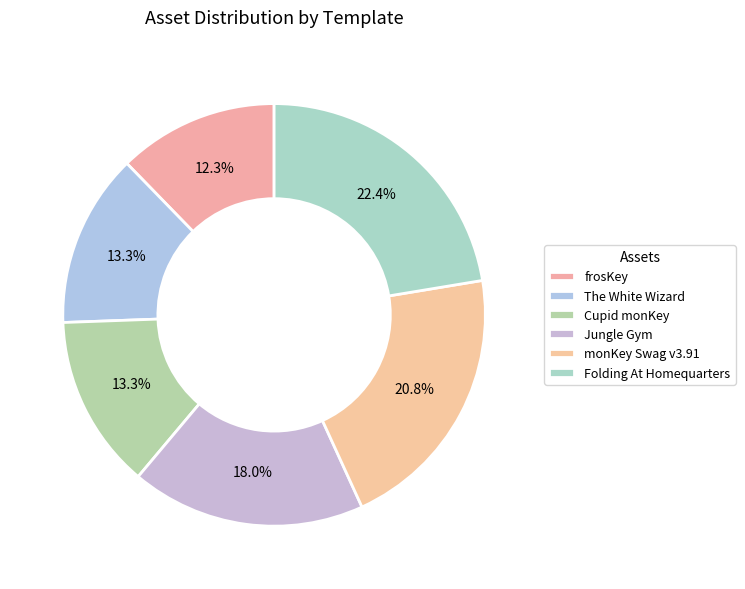

To the nearest percent, what portion does Folding At Homequarters represent?

22%